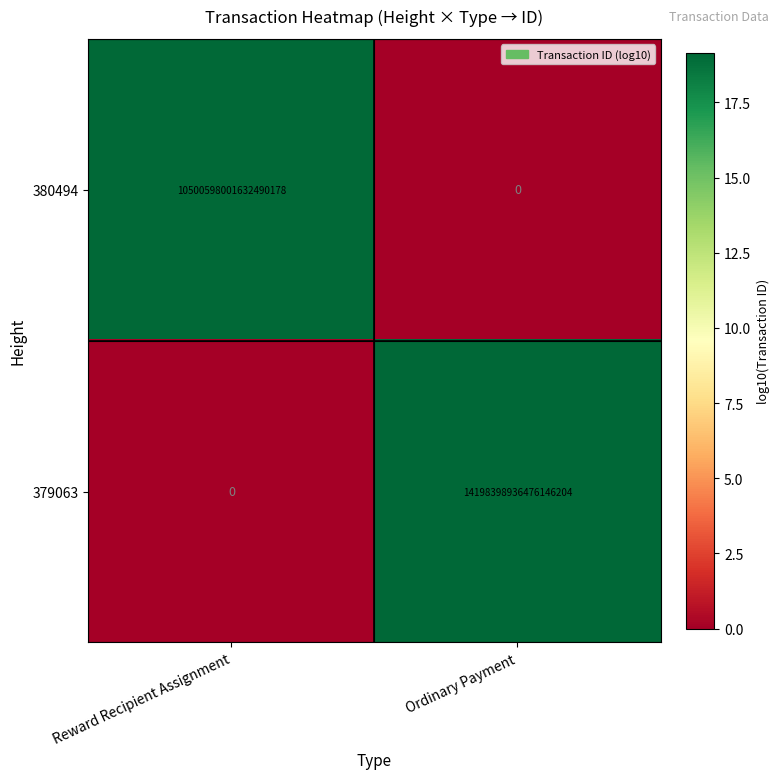

At which label does 379063 reach its peak?

Ordinary Payment